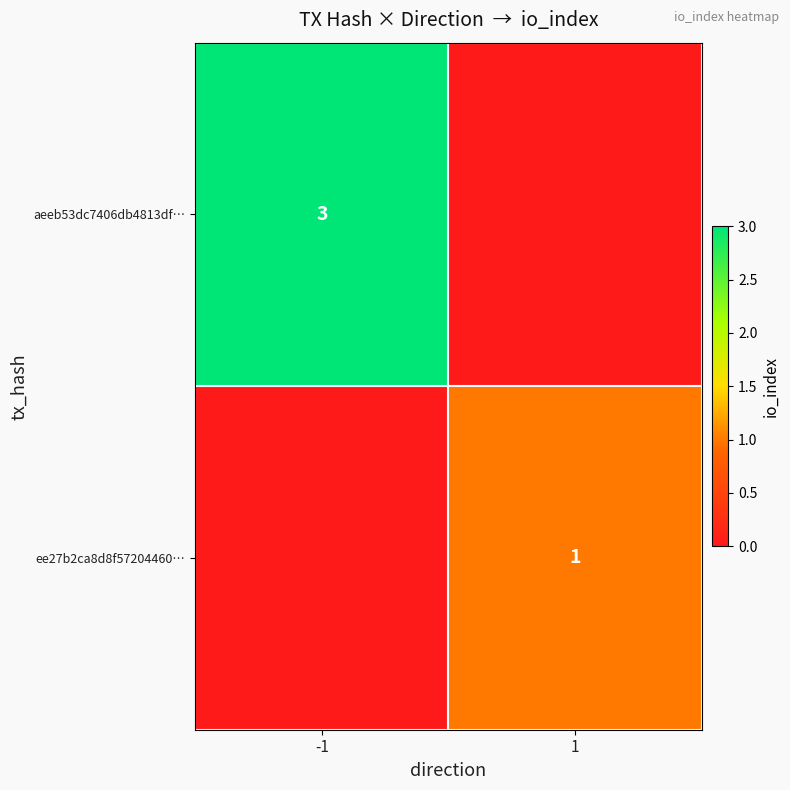

The aeeb53dc7406db4813df… series shows 4 at -1. True or false?

False